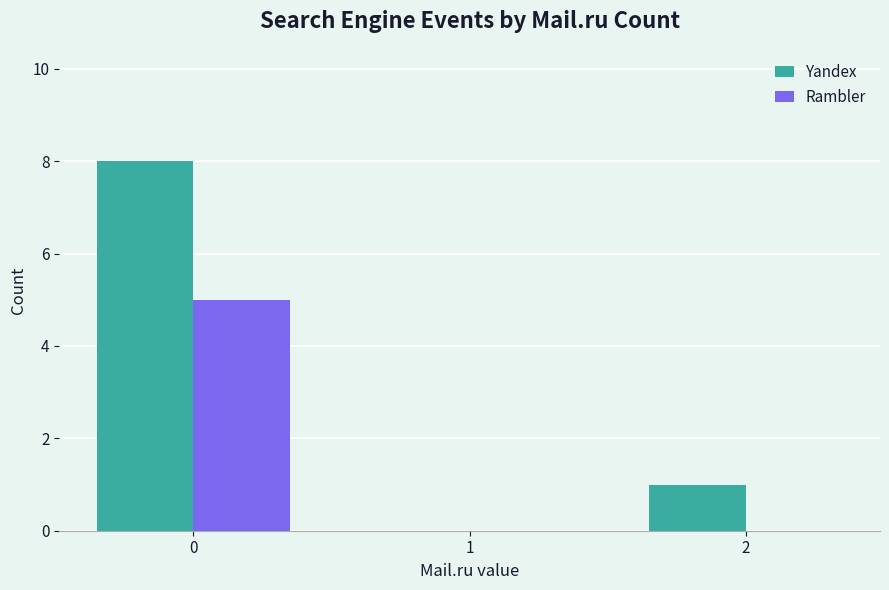

At which label is Yandex closest to 4?

2